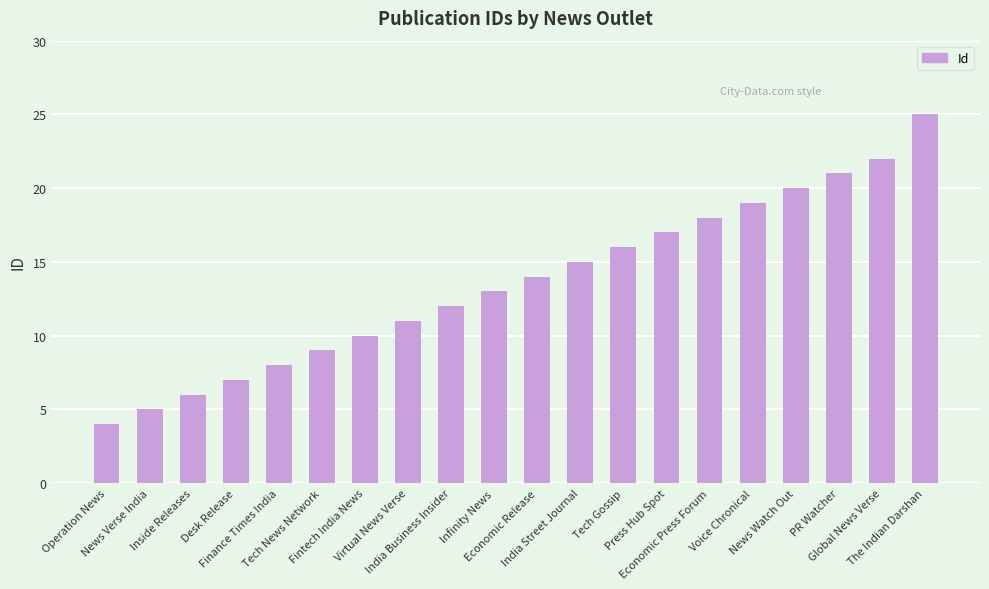

List the labels in order of value, largest first.

The Indian Darshan, Global News Verse, PR Watcher, News Watch Out, Voice Chronical, Economic Press Forum, Press Hub Spot, Tech Gossip, India Street Journal, Economic Release, Infinity News, India Business Insider, Virtual News Verse, Fintech India News, Tech News Network, Finance Times India, Desk Release, Inside Releases, News Verse India, Operation News